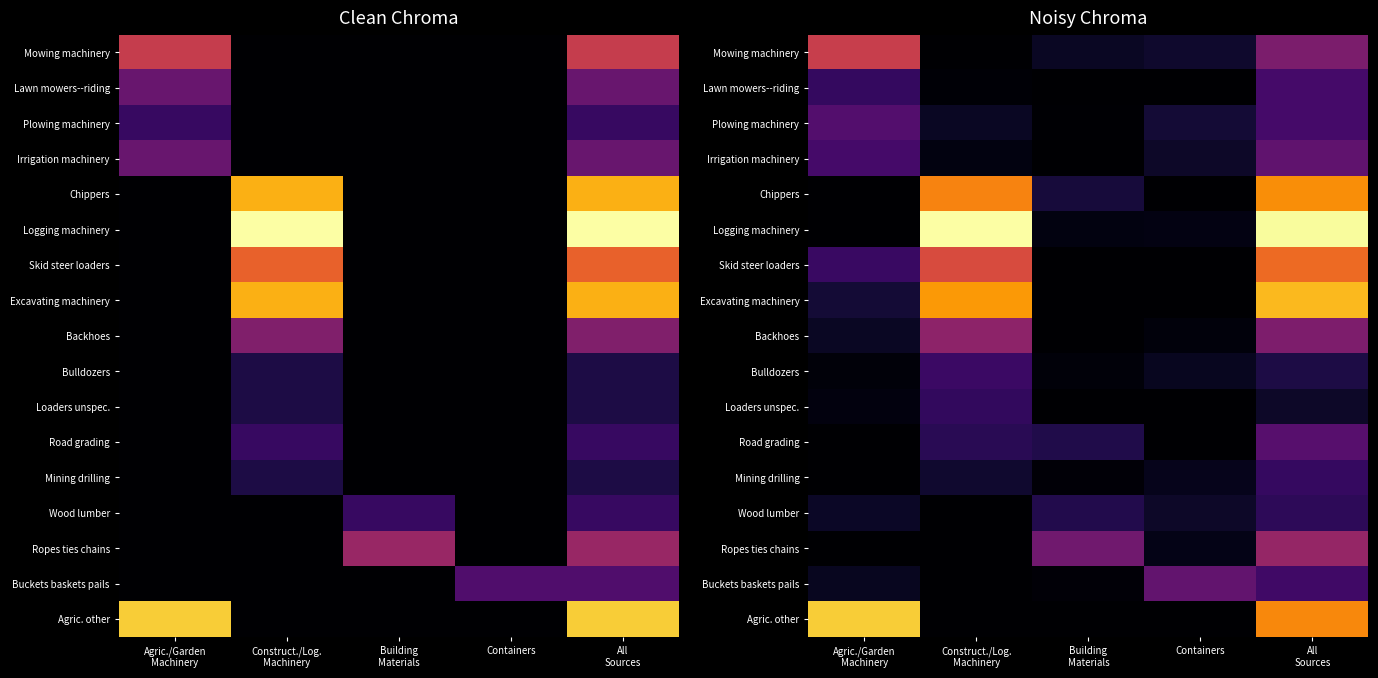

Which category has the lowest value across all series?

Construct./Log.
Machinery